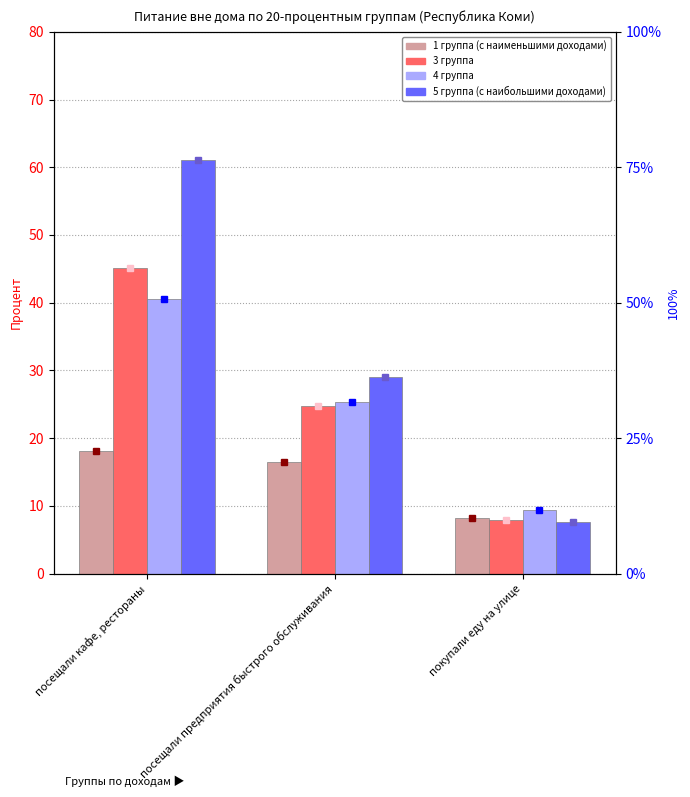

Which has a higher value, посещали предприятия быстрого обслуживания or покупали еду на улице?

посещали предприятия быстрого обслуживания